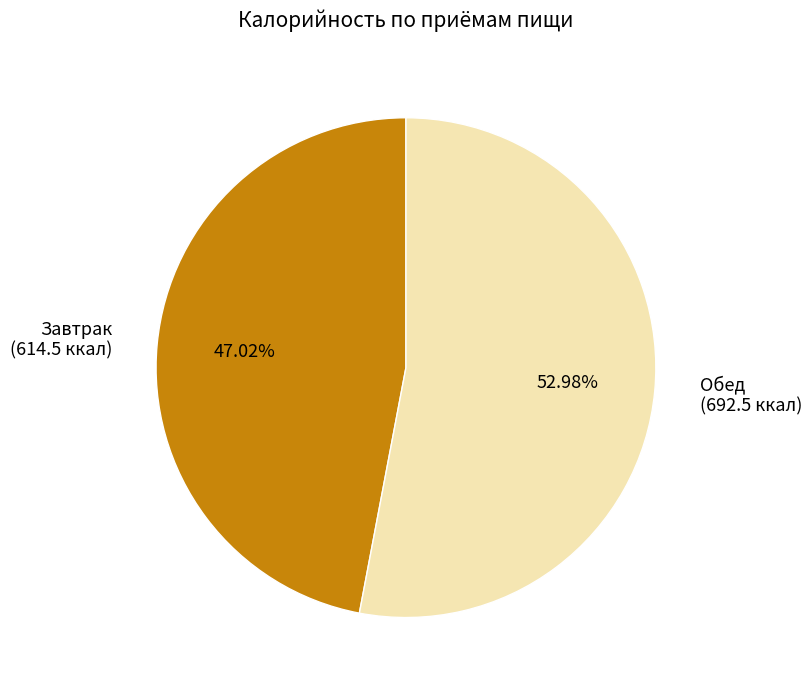

Between Завтрак (614.5 ккал) and Обед (692.5 ккал), which is larger?

Обед (692.5 ккал)